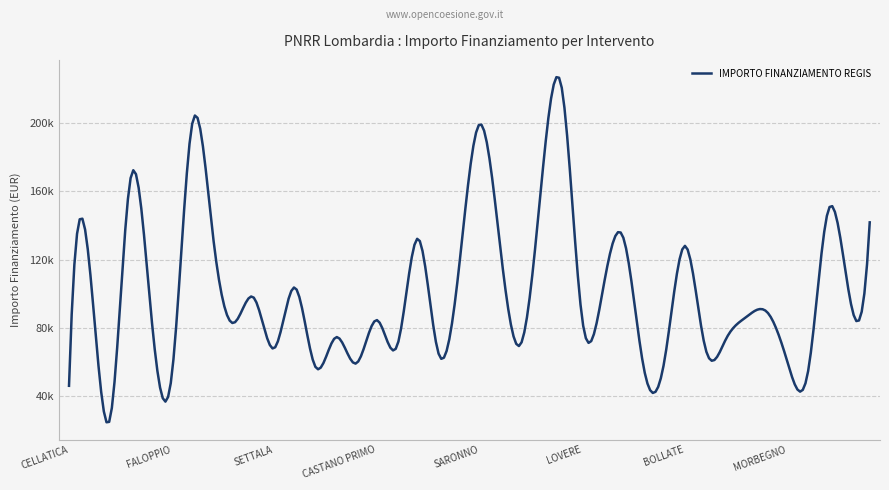

Is this an area chart (filled region under the line)?

No